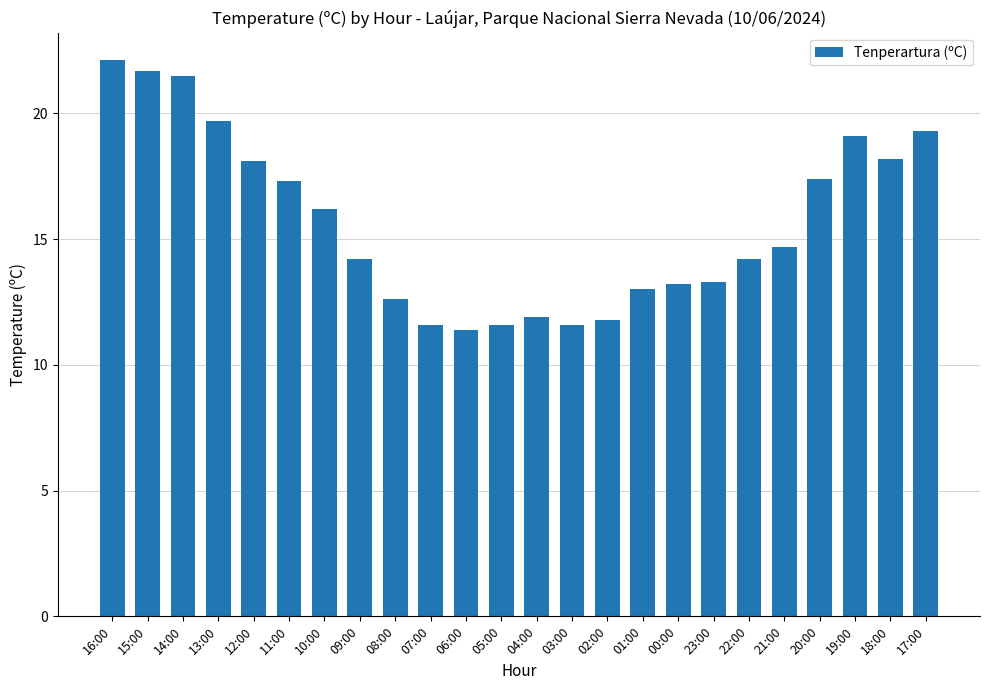

True or false: the data shows 13.0 at 01:00.

True